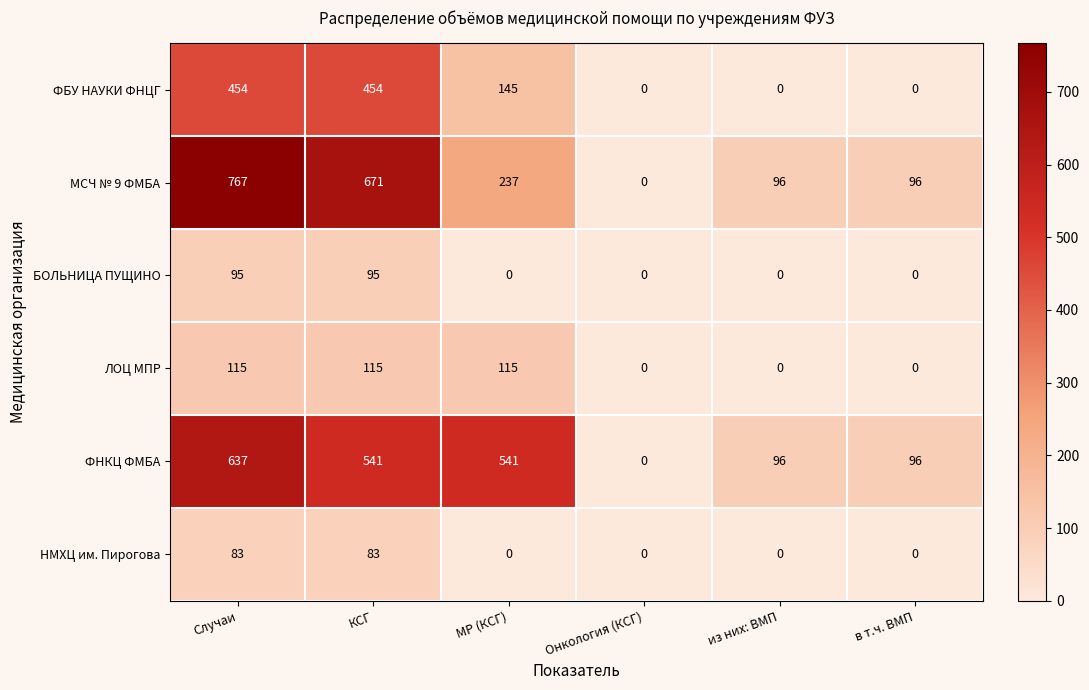

What is the sum of the ФНКЦ ФМБА values at МР (КСГ) and Случаи?

1178